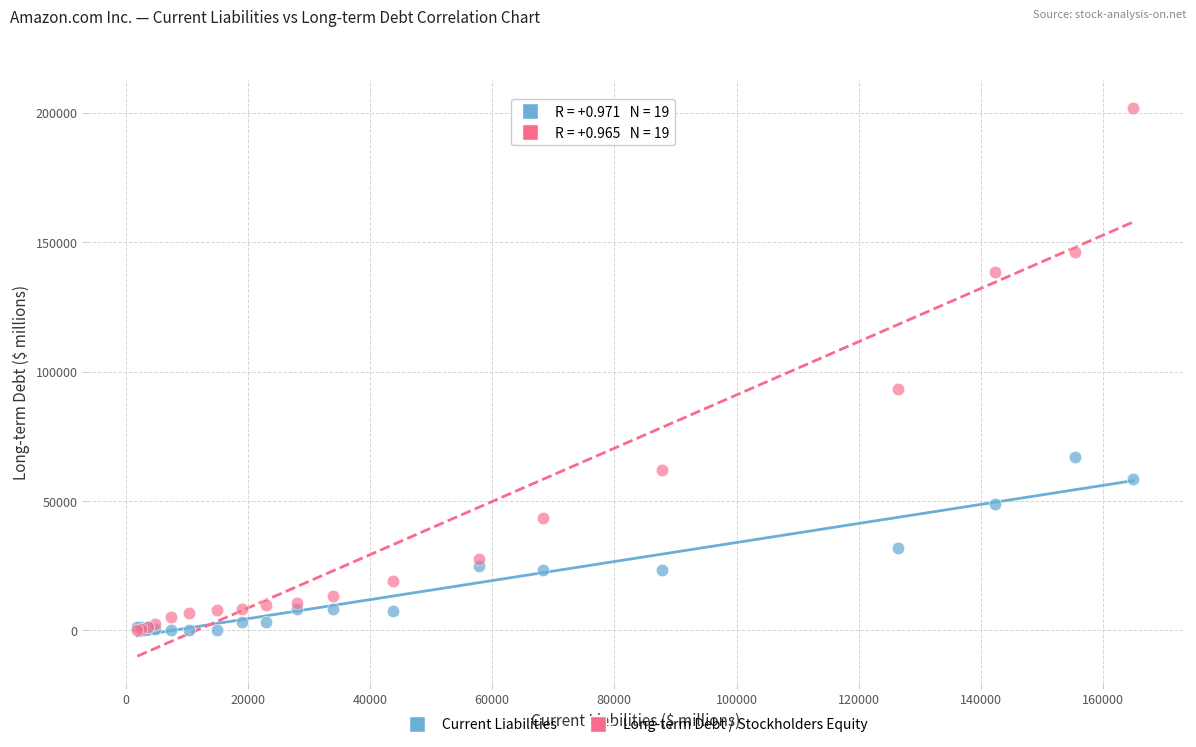

Across all series, what Y value is closest to 100992?

93404